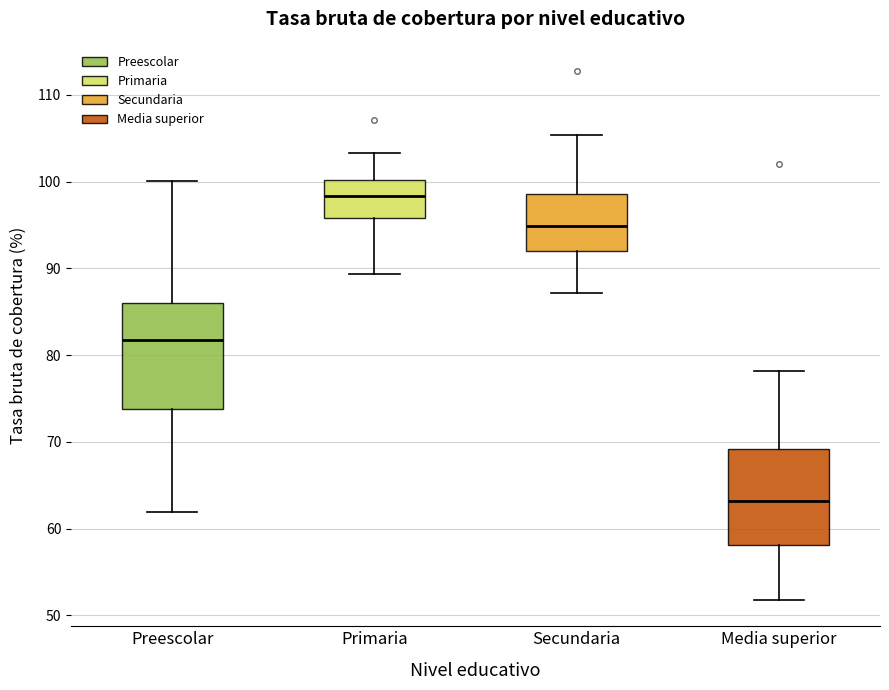

Where does the median line of the box for Media superior sit on the y-axis? The values are not printed on the chart, so give them approximately, as read against the axis.

63